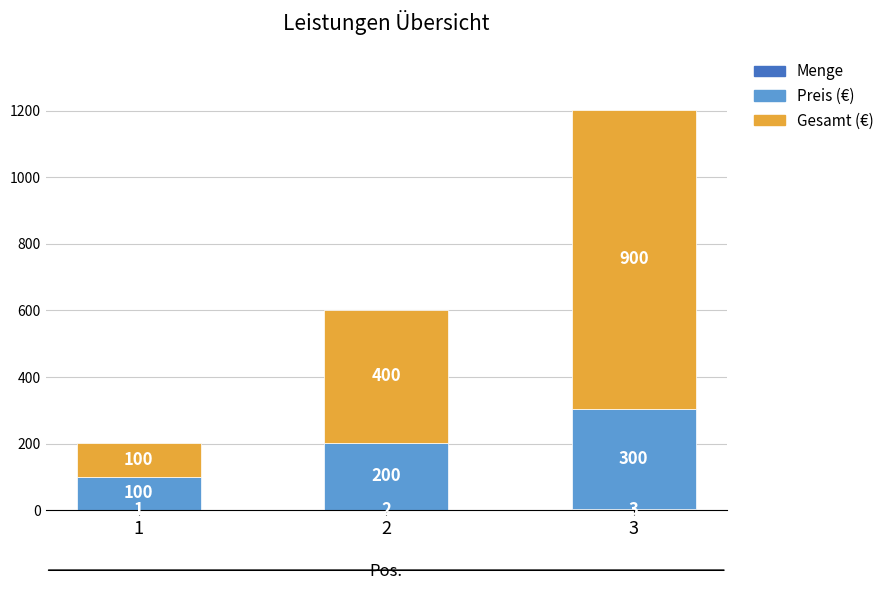

What is the total value across all series at 1?

201